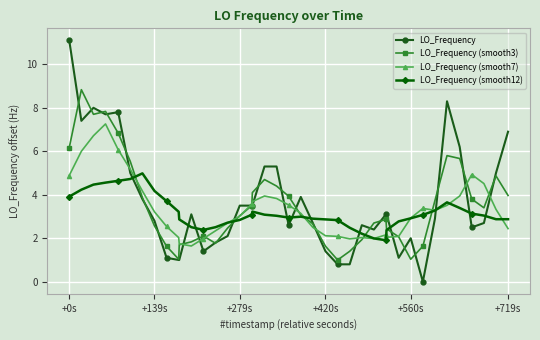

What is the greatest value displayed?

11.1